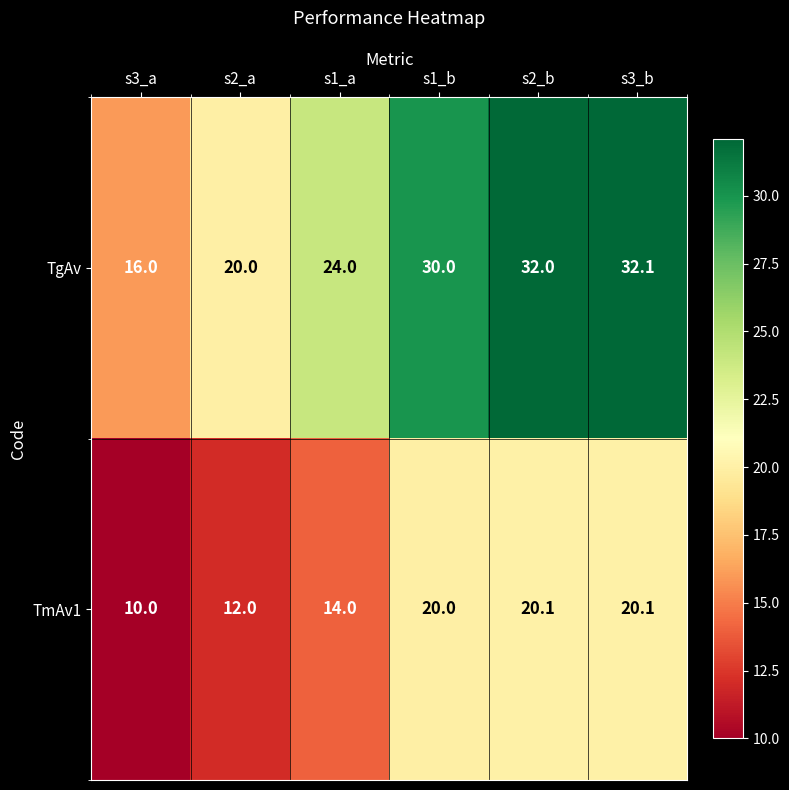

At s2_a, list the series in order from smallest to largest.

TmAv1, TgAv